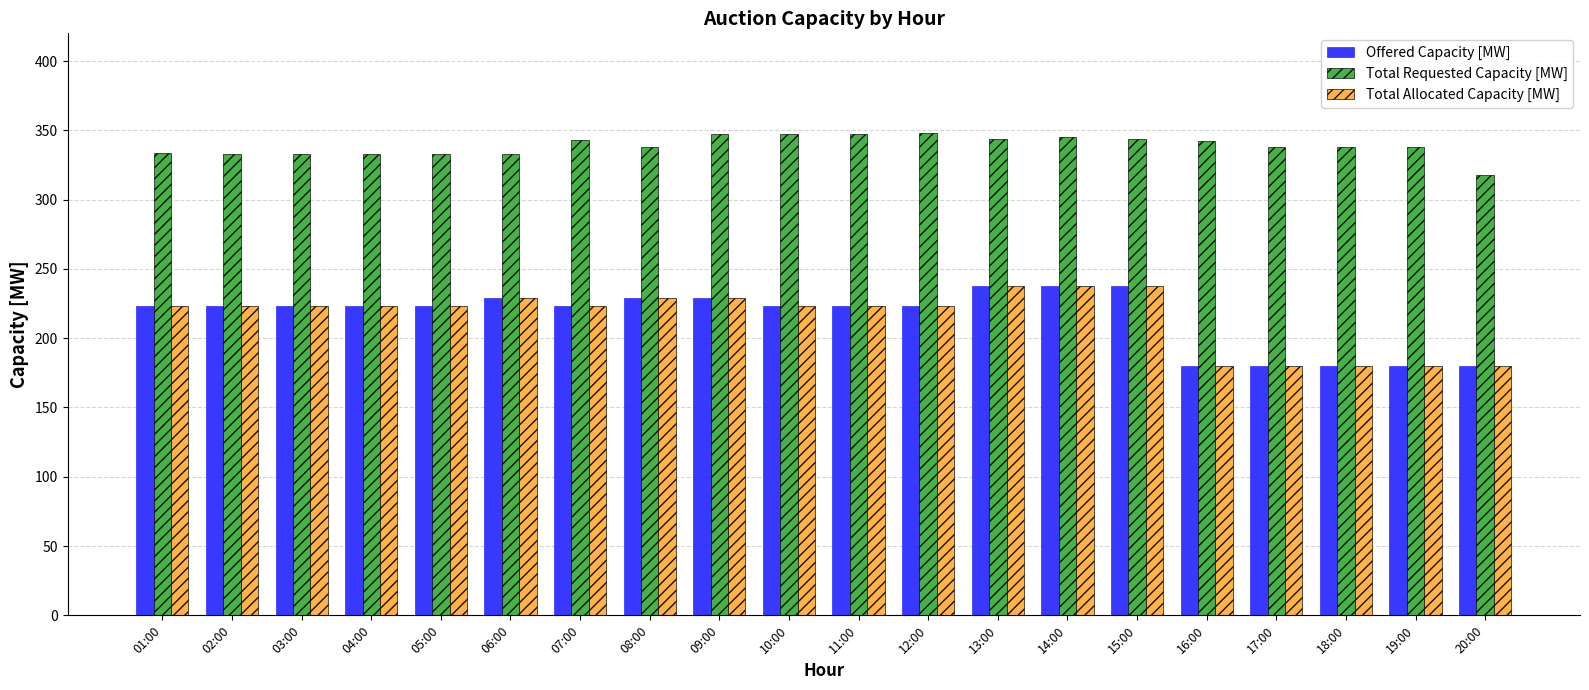

What is the sum of the Offered Capacity [MW] values at 16:00 and 06:00?

409